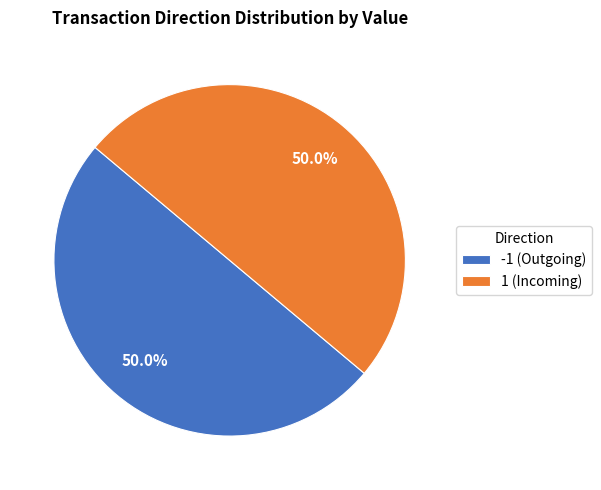

Combined, what portion of the pie is 1 (Incoming) and -1 (Outgoing)?

100.0%